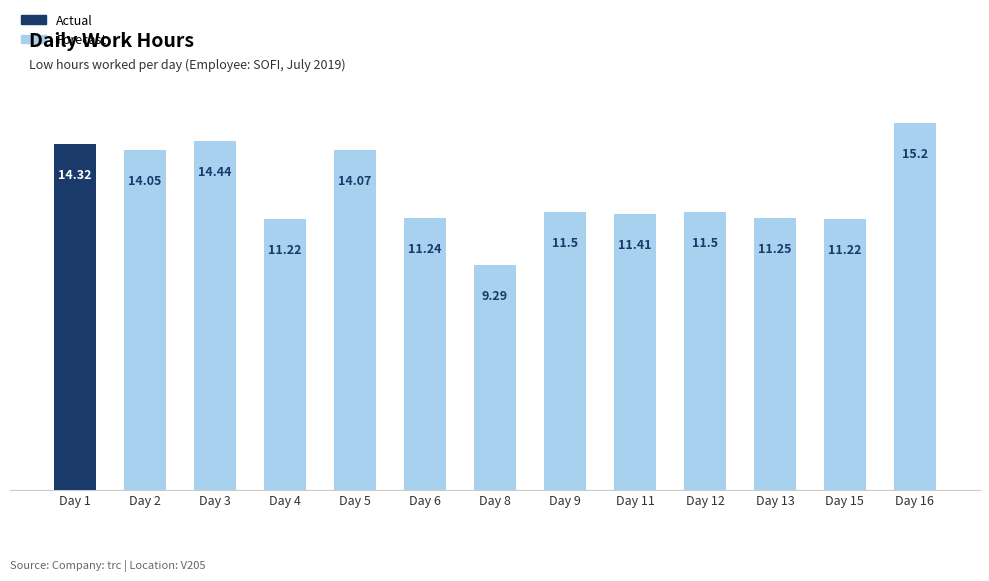

Between Day 3 and Day 4, which is larger?

Day 3